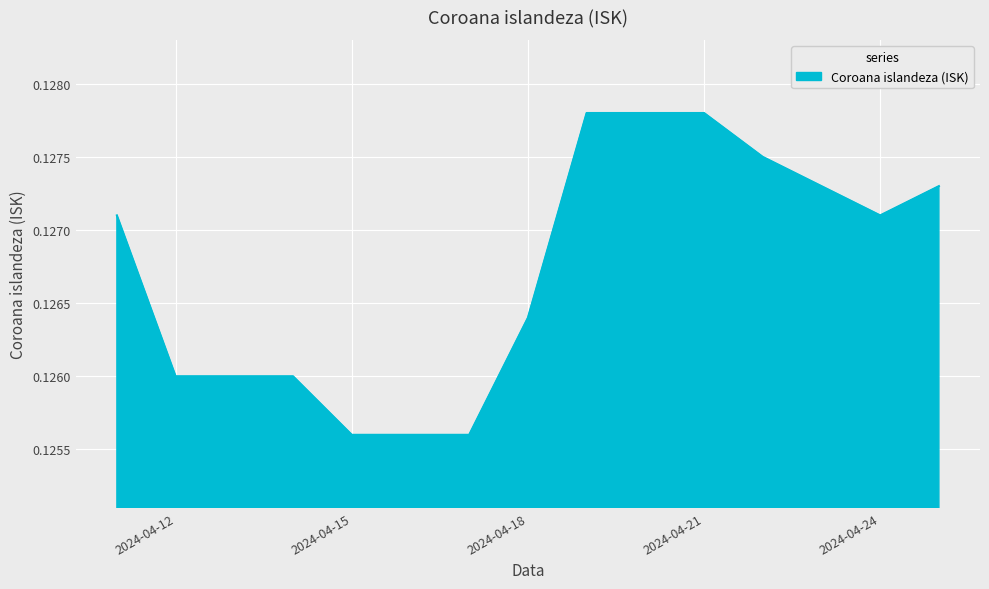

Does the chart have visible grid lines?

Yes